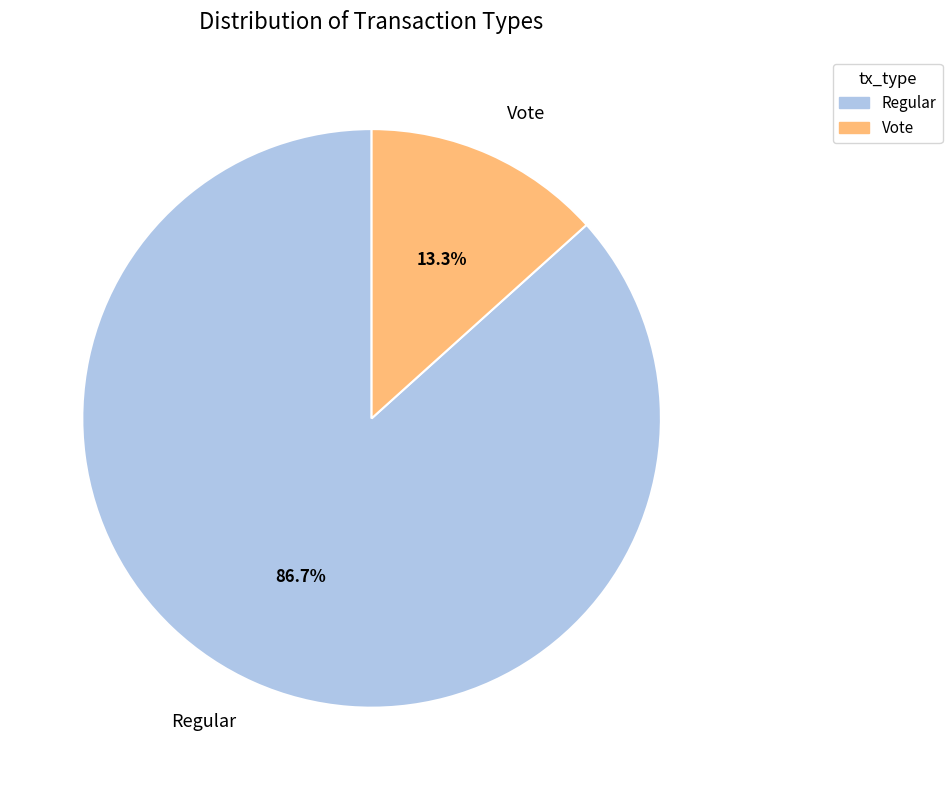

Between Vote and Regular, which is larger?

Regular